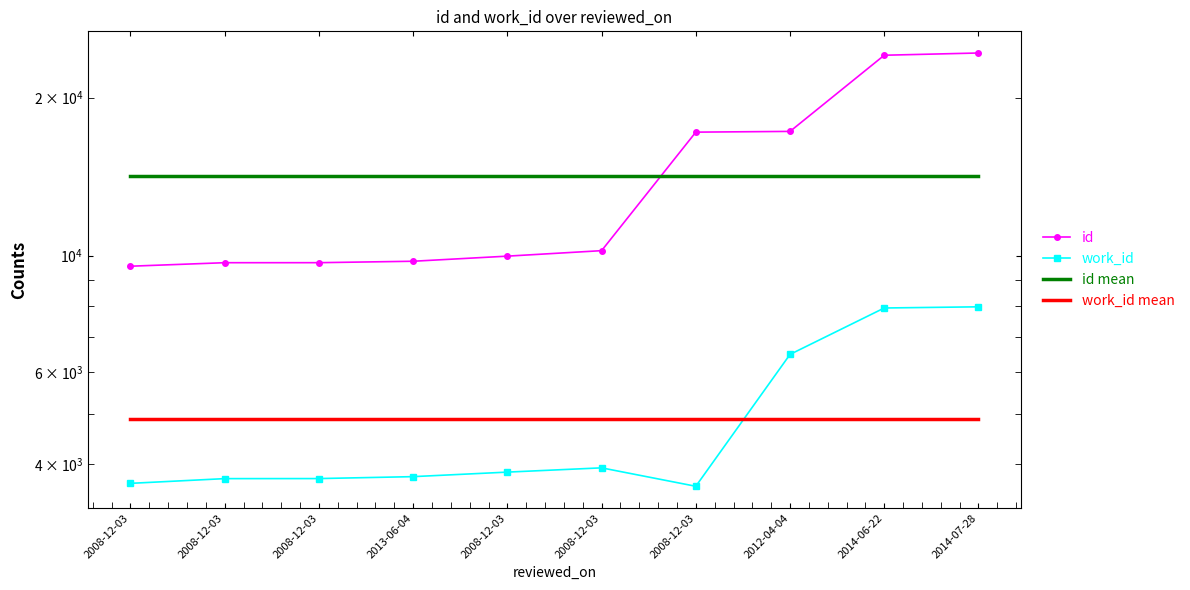

What are all the series names shown in the legend?

id, work_id, id mean, work_id mean